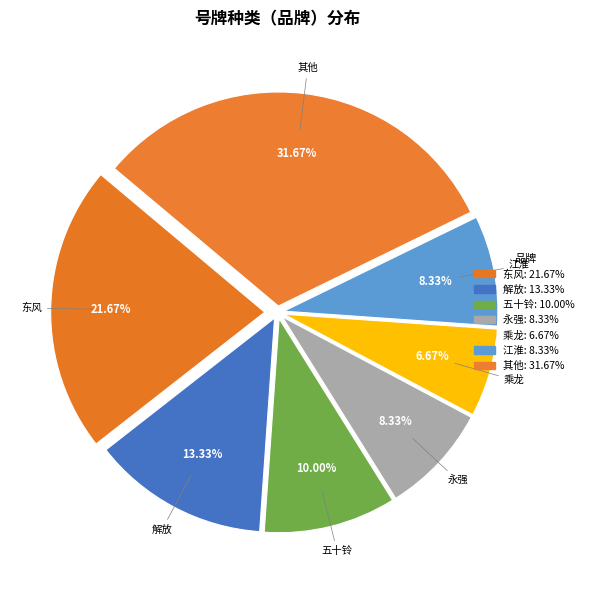

Which slice is the smallest?

乘龙